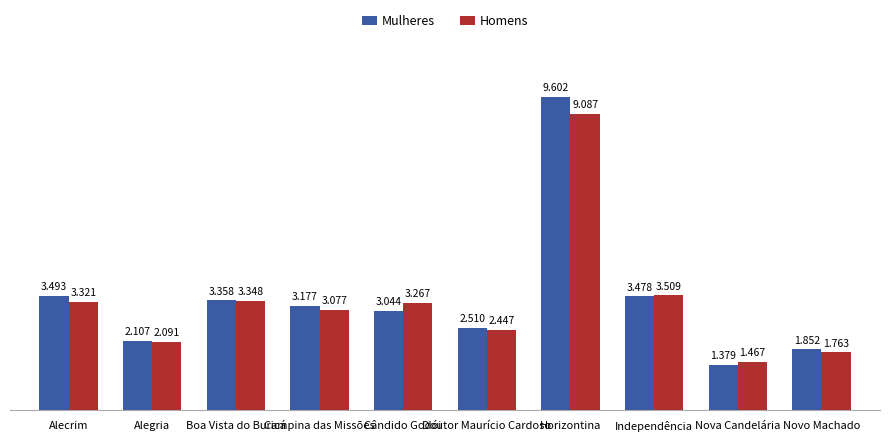

At which category is the sum across all series the highest?

Horizontina